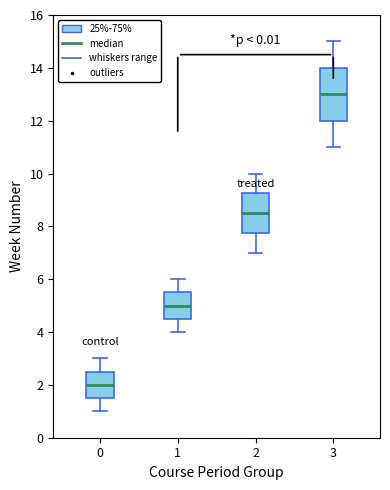

Reading left to right, read every box against the y-axis: the position of its median line, the range the box covers, and the ends of its whiskers. The values are not printed on the chart, so give them approximately, as read against the axis.

0: median 2.0, box 1.6 to 2.6, whiskers 1.0 to 3.0
1: median 5.0, box 4.6 to 5.6, whiskers 4.0 to 6.0
2: median 8.6, box 7.8 to 9.2, whiskers 7.0 to 10.0
3: median 13.0, box 12.0 to 14.0, whiskers 11.0 to 15.0